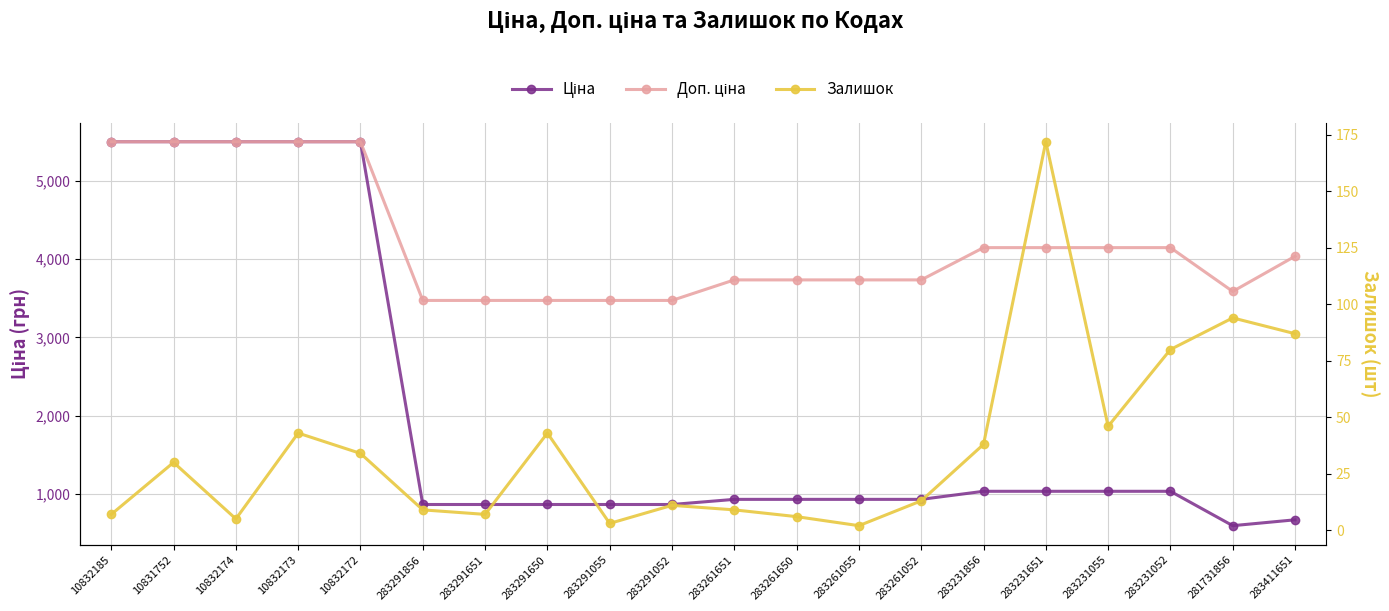

Reading left to right, list all the values displayed in this chart.

Ціна: 10832185=5497.3	10831752=5497.3	10832174=5497.3	10832173=5497.3	10832172=5497.3	283291856=868.0	283291651=868.0	283291650=868.0	283291055=868.0	283291052=868.0	283261651=933.5	283261650=933.5	283261055=933.5	283261052=933.5	283231856=1036.5	283231651=1036.5	283231055=1036.5	283231052=1036.5	281731856=597.8	283411651=672.7
Доп. ціна: 10832185=5497.3	10831752=5497.3	10832174=5497.3	10832173=5497.3	10832172=5497.3	283291856=3472.1	283291651=3472.1	283291650=3472.1	283291055=3472.1	283291052=3472.1	283261651=3734.2	283261650=3734.2	283261055=3734.2	283261052=3734.2	283231856=4145.9	283231651=4145.9	283231055=4145.9	283231052=4145.9	281731856=3586.7	283411651=4036.0
Залишок: 10832185=7.0	10831752=30.0	10832174=5.0	10832173=43.0	10832172=34.0	283291856=9.0	283291651=7.0	283291650=43.0	283291055=3.0	283291052=11.0	283261651=9.0	283261650=6.0	283261055=2.0	283261052=13.0	283231856=38.0	283231651=172.0	283231055=46.0	283231052=80.0	281731856=94.0	283411651=87.0